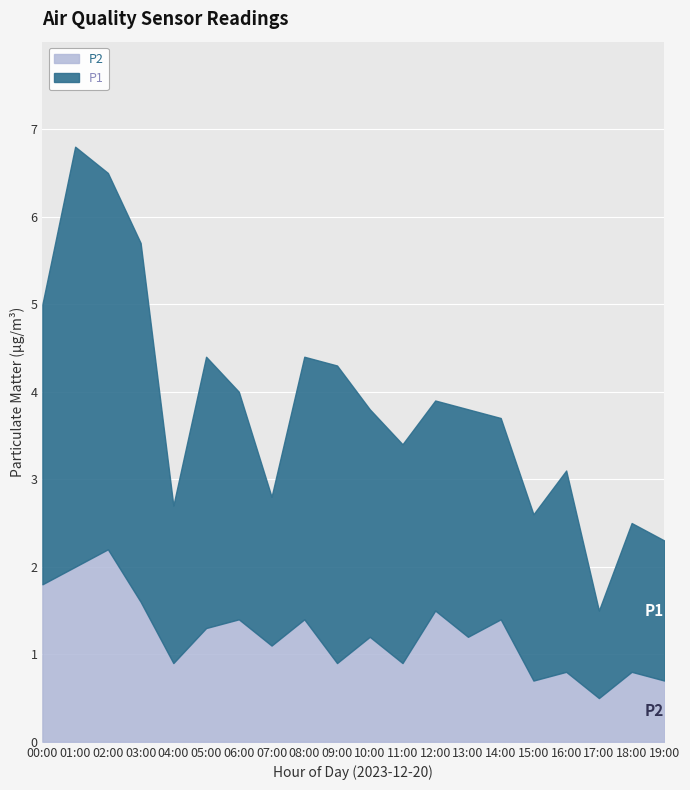

Is the value of P1 at 19:00 greater than the value of P2 at 19:00?

Yes